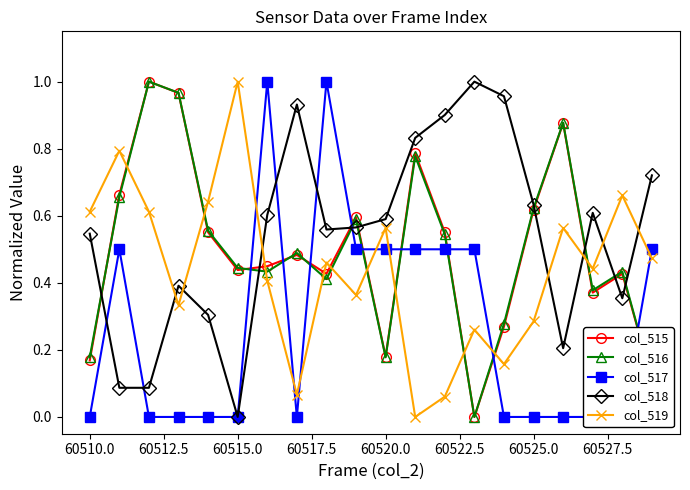

What is the value of the col_518 point at the 19th from the left?

0.4